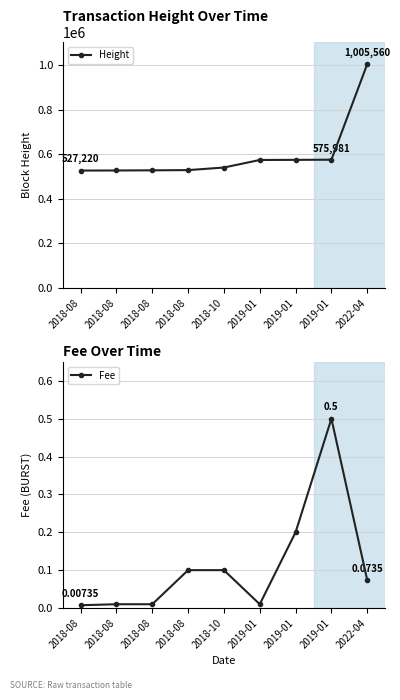

Reading right to left, list all the values displayed in this chart.

Height: 2022-04=1005560.0	2019-01=575981.0	2019-01=575251.0	2019-01=574774.0	2018-10=540808.0	2018-08=529221.0	2018-08=528205.0	2018-08=527535.0	2018-08=527220.0
Fee: 2022-04=0.1	2019-01=0.5	2019-01=0.2	2019-01=0.0	2018-10=0.1	2018-08=0.1	2018-08=0.0	2018-08=0.0	2018-08=0.0